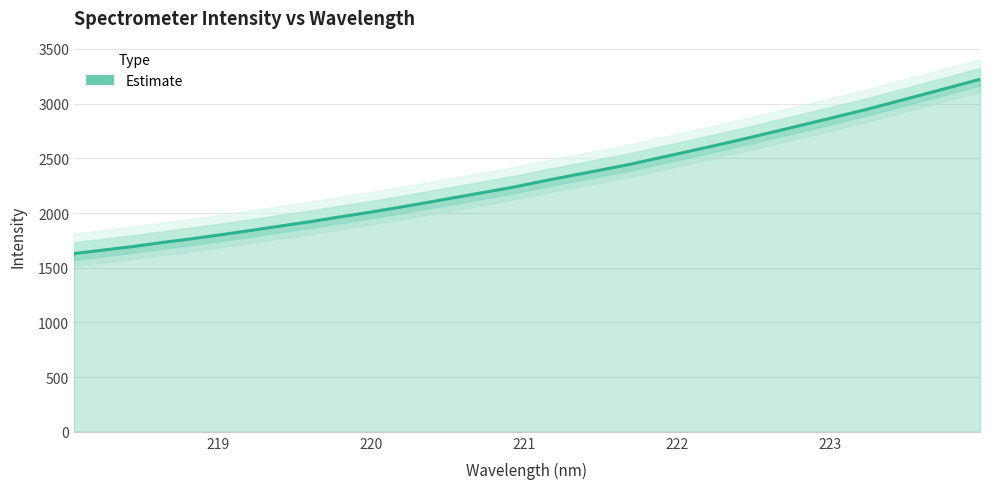

What is the label of the 28th point from the right?

218.8244